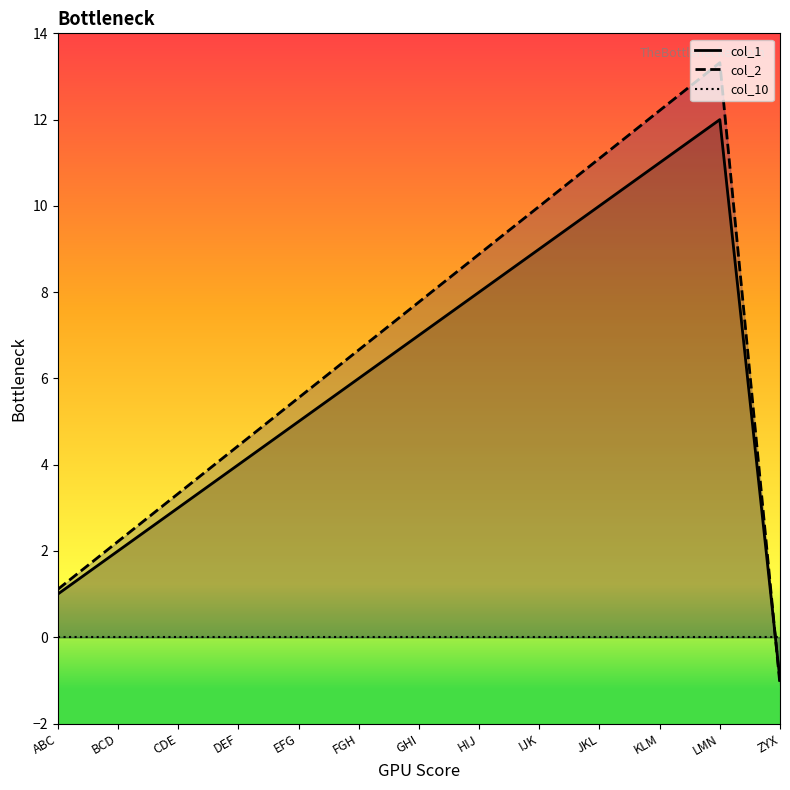

What is the spread (max minus min) of values at JKL?

1.1